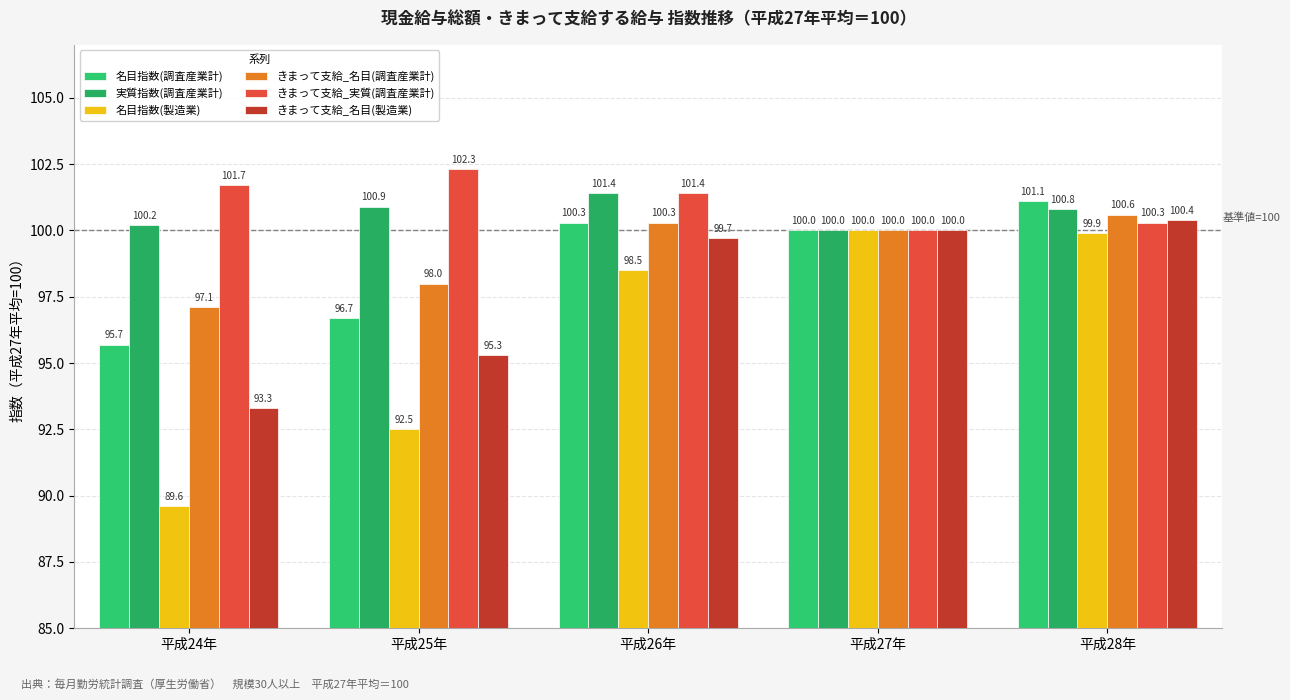

At which label does きまって支給_名目(製造業) first exceed 99?

平成26年